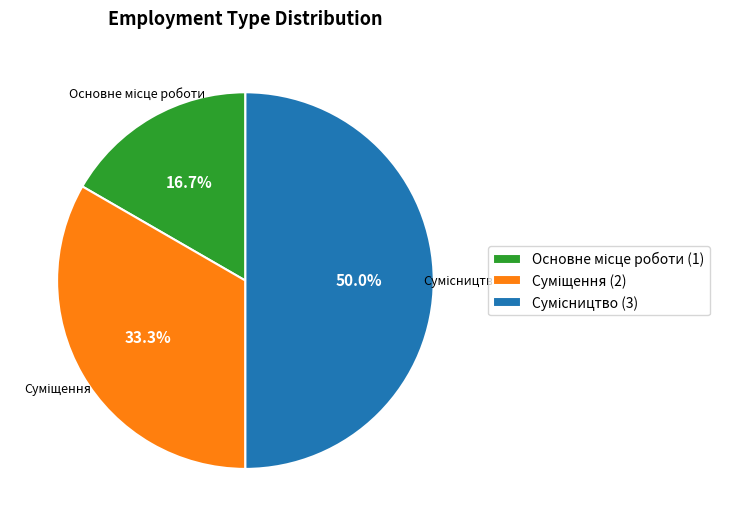

Approximately how many times larger is the value at Основне місце роботи compared to Сумісництво?

0.3